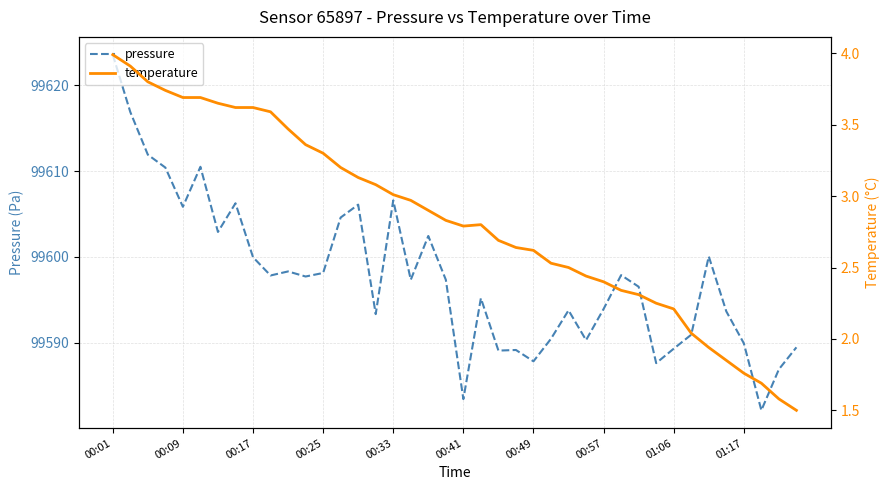

How many lines are shown in the chart?

2